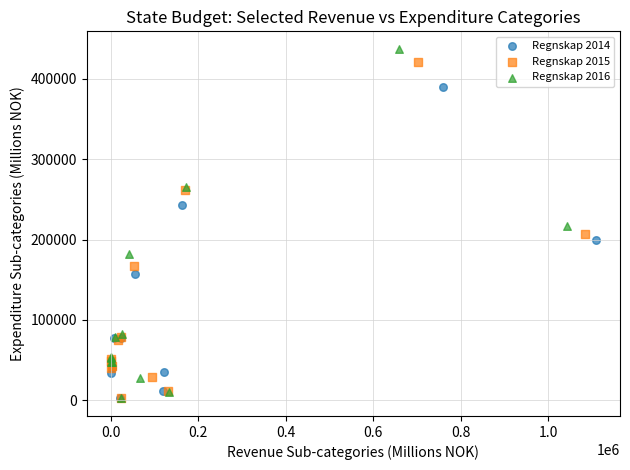

Which series has the widest spread of Y values?

Regnskap 2016